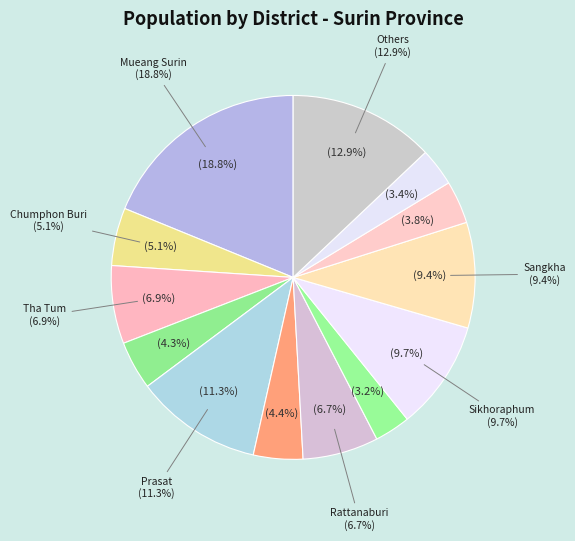

What is the ratio of the value at Non Narai to the value at Phanom Dong Rak?

0.9